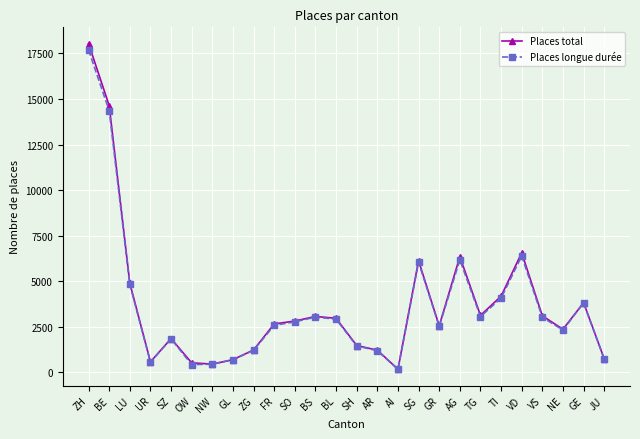

What is the difference between the second highest and minimum values in the Places longue durée series?

14180